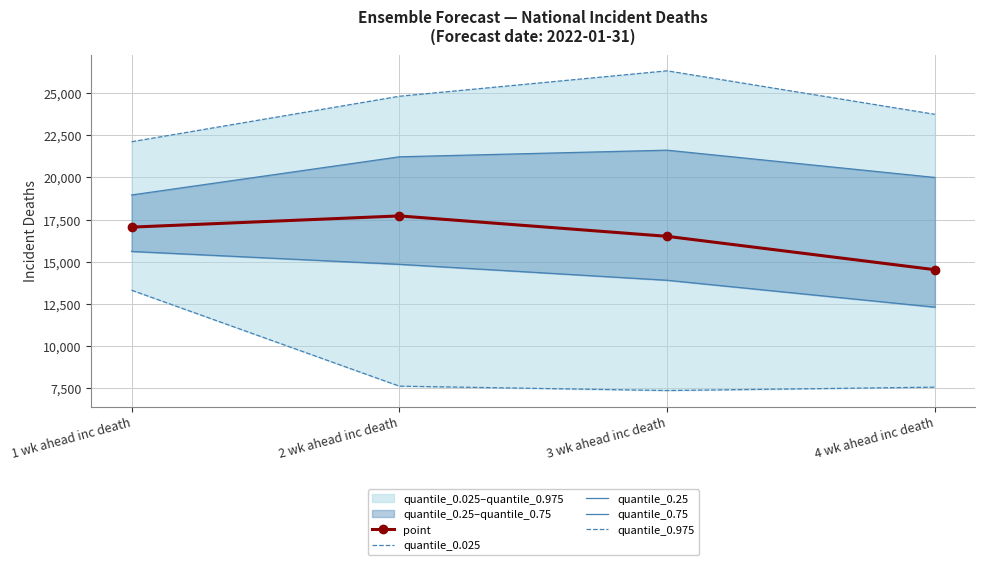

Reading left to right, list all the values displayed in this chart.

point: 1 wk ahead inc death=17050	2 wk ahead inc death=17714	3 wk ahead inc death=16504	4 wk ahead inc death=14526
quantile_0.025: 1 wk ahead inc death=13311	2 wk ahead inc death=7624	3 wk ahead inc death=7364	4 wk ahead inc death=7564
quantile_0.25: 1 wk ahead inc death=15609	2 wk ahead inc death=14845	3 wk ahead inc death=13900	4 wk ahead inc death=12307
quantile_0.75: 1 wk ahead inc death=18956	2 wk ahead inc death=21218	3 wk ahead inc death=21611	4 wk ahead inc death=19994
quantile_0.975: 1 wk ahead inc death=22111	2 wk ahead inc death=24807	3 wk ahead inc death=26315	4 wk ahead inc death=23736